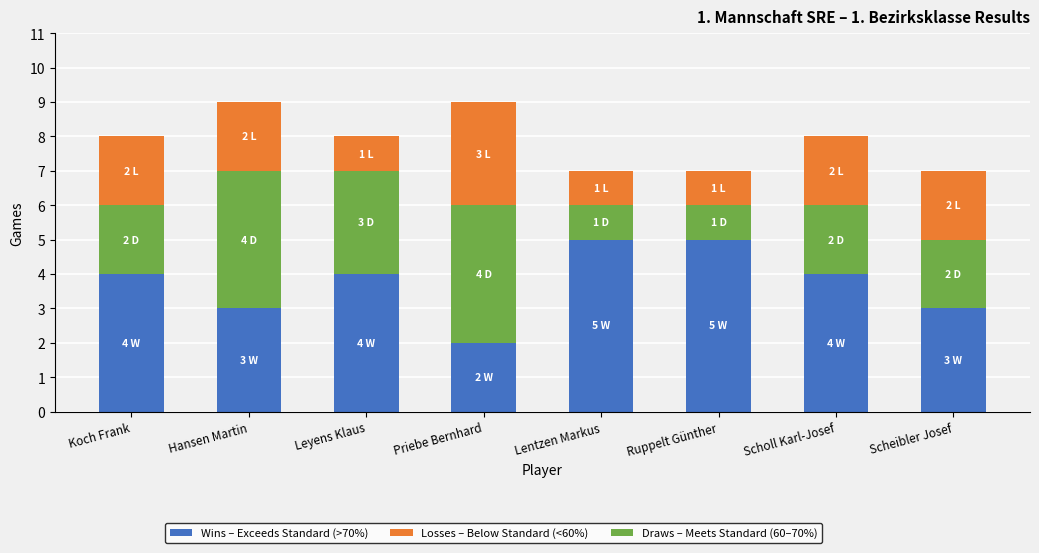

What is the total value across all series at Lentzen Markus?

7